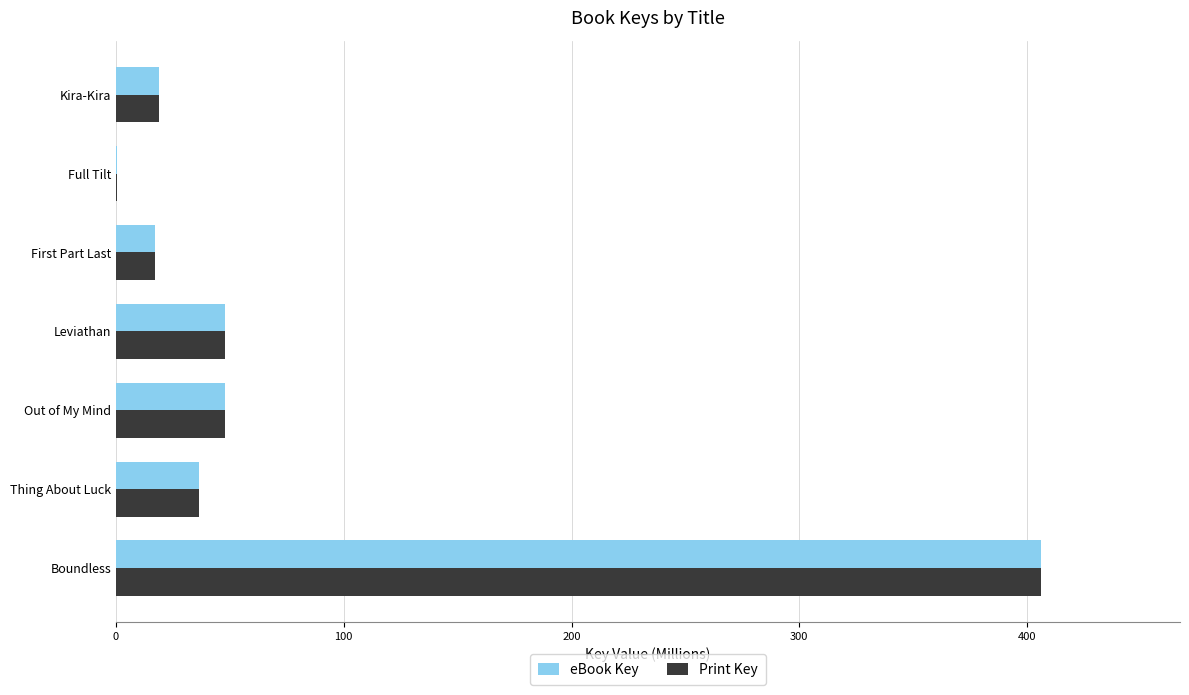

True or false: Print Key has a value of 36.6 at Thing About Luck.

True